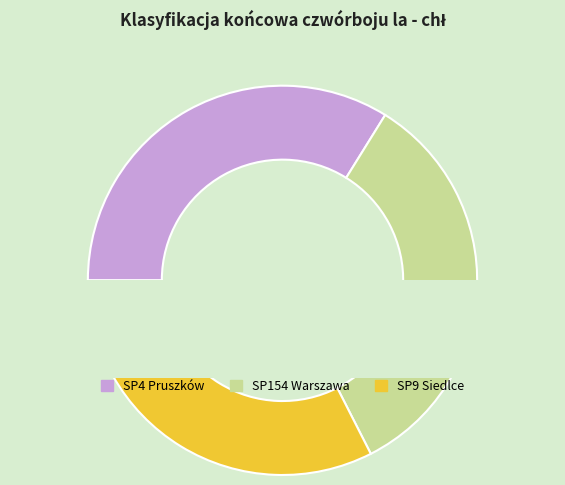

Does any single category account for the majority?

No